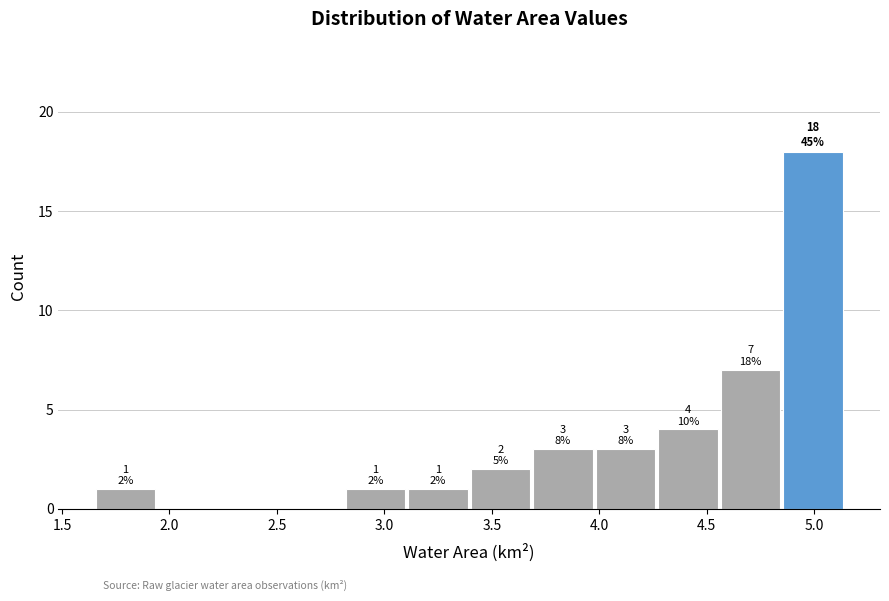

Over which range of the x-axis is the bar tallest?

4.85 to 5.15